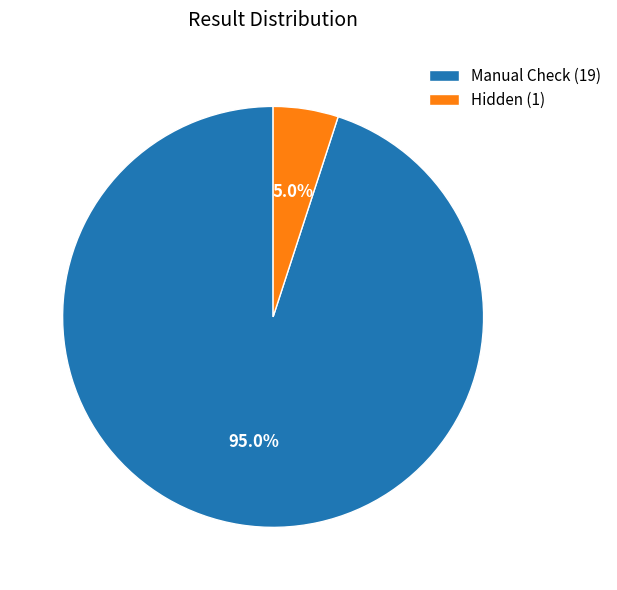

True or false: Manual Check accounts for 84% of the total.

False